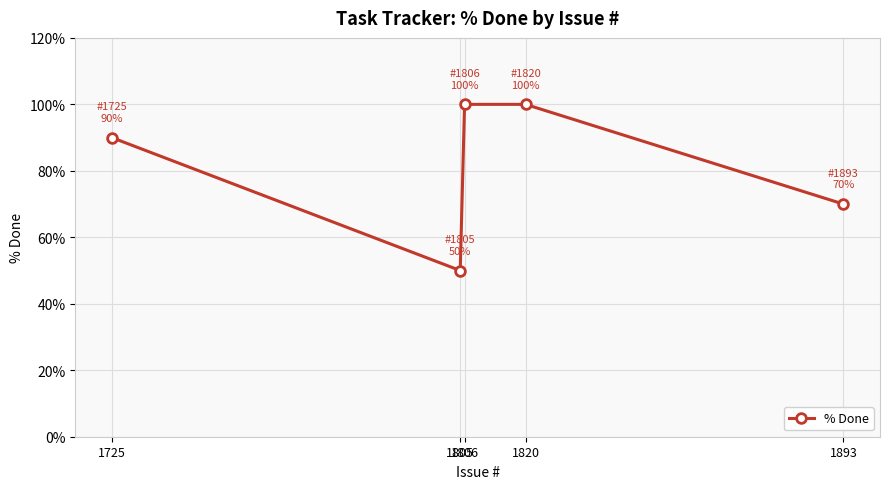

How many lines are shown in the chart?

1